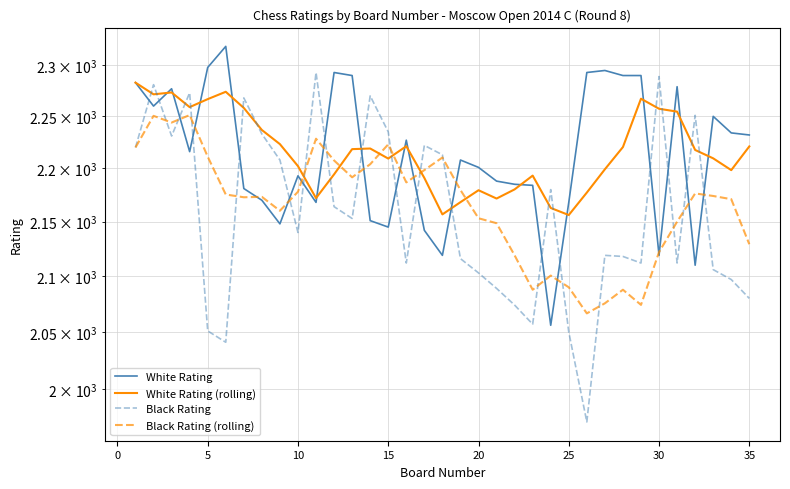

Does the chart have visible grid lines?

Yes